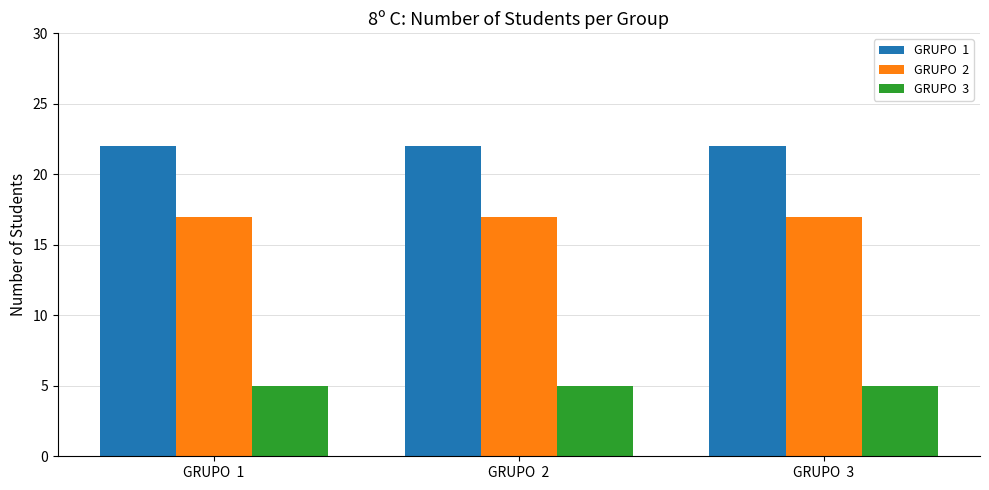

What is the maximum value shown in the chart?

22